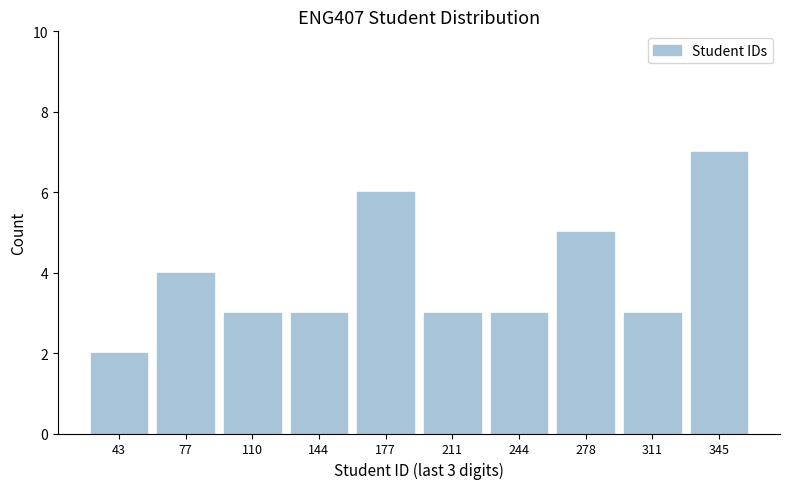

Which range on the x-axis has the tallest bar?

328.5 to 362.0